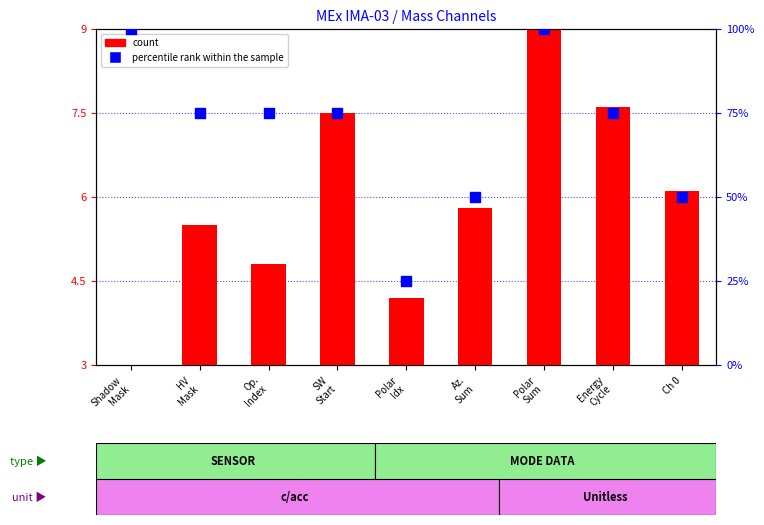

Which series has the largest total across all categories?

percentile rank within the sample